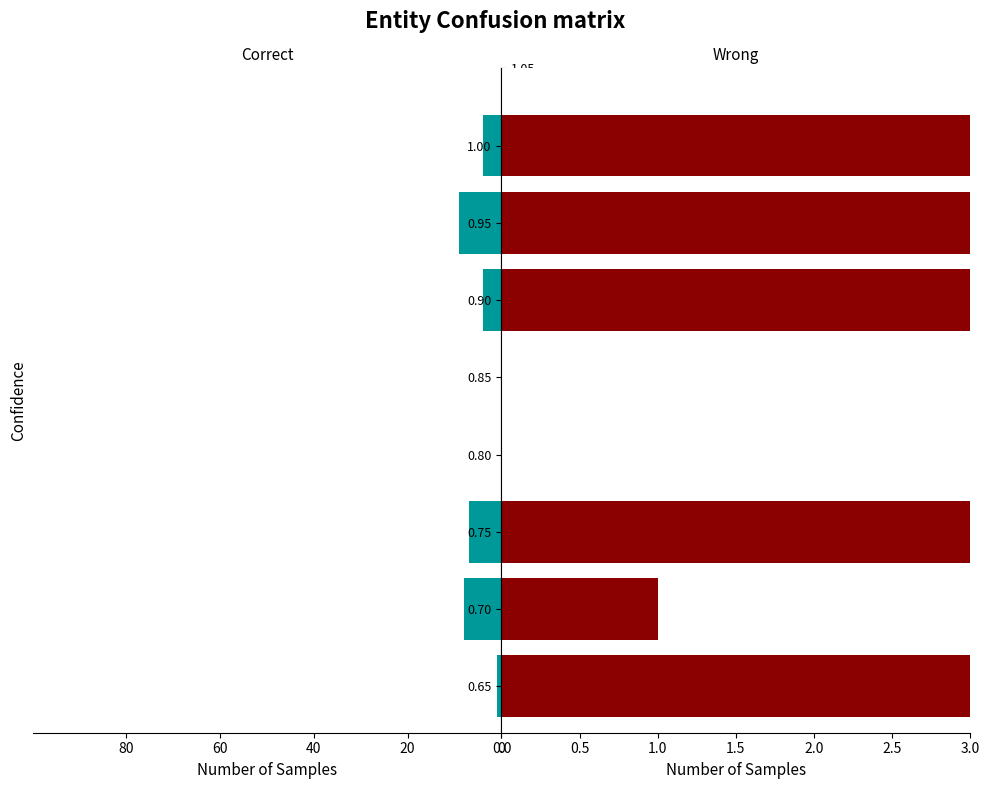

How many groups of bars are there?

6